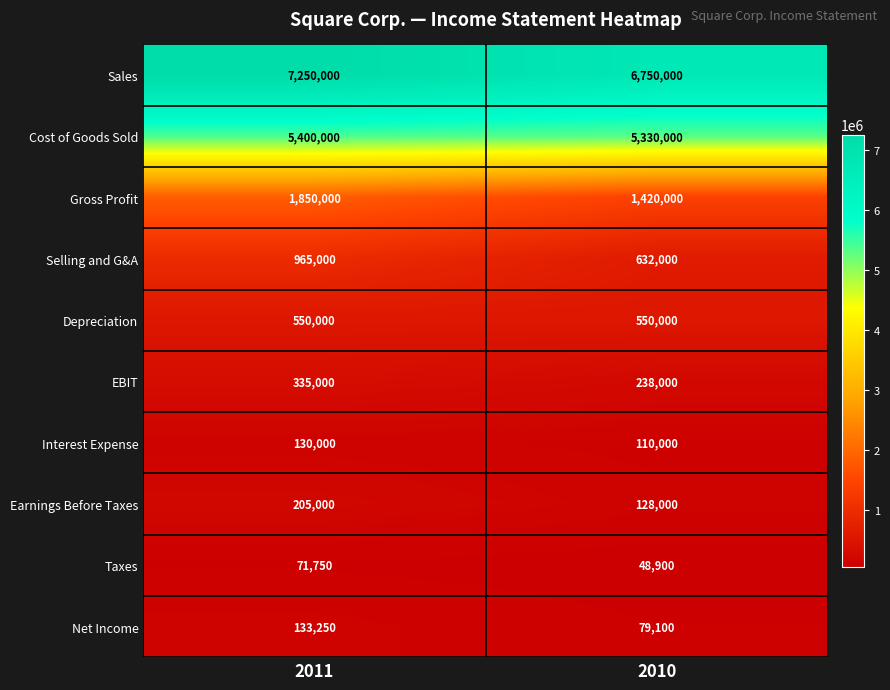

The value of Taxes at 2011 is 71750. True or false?

True